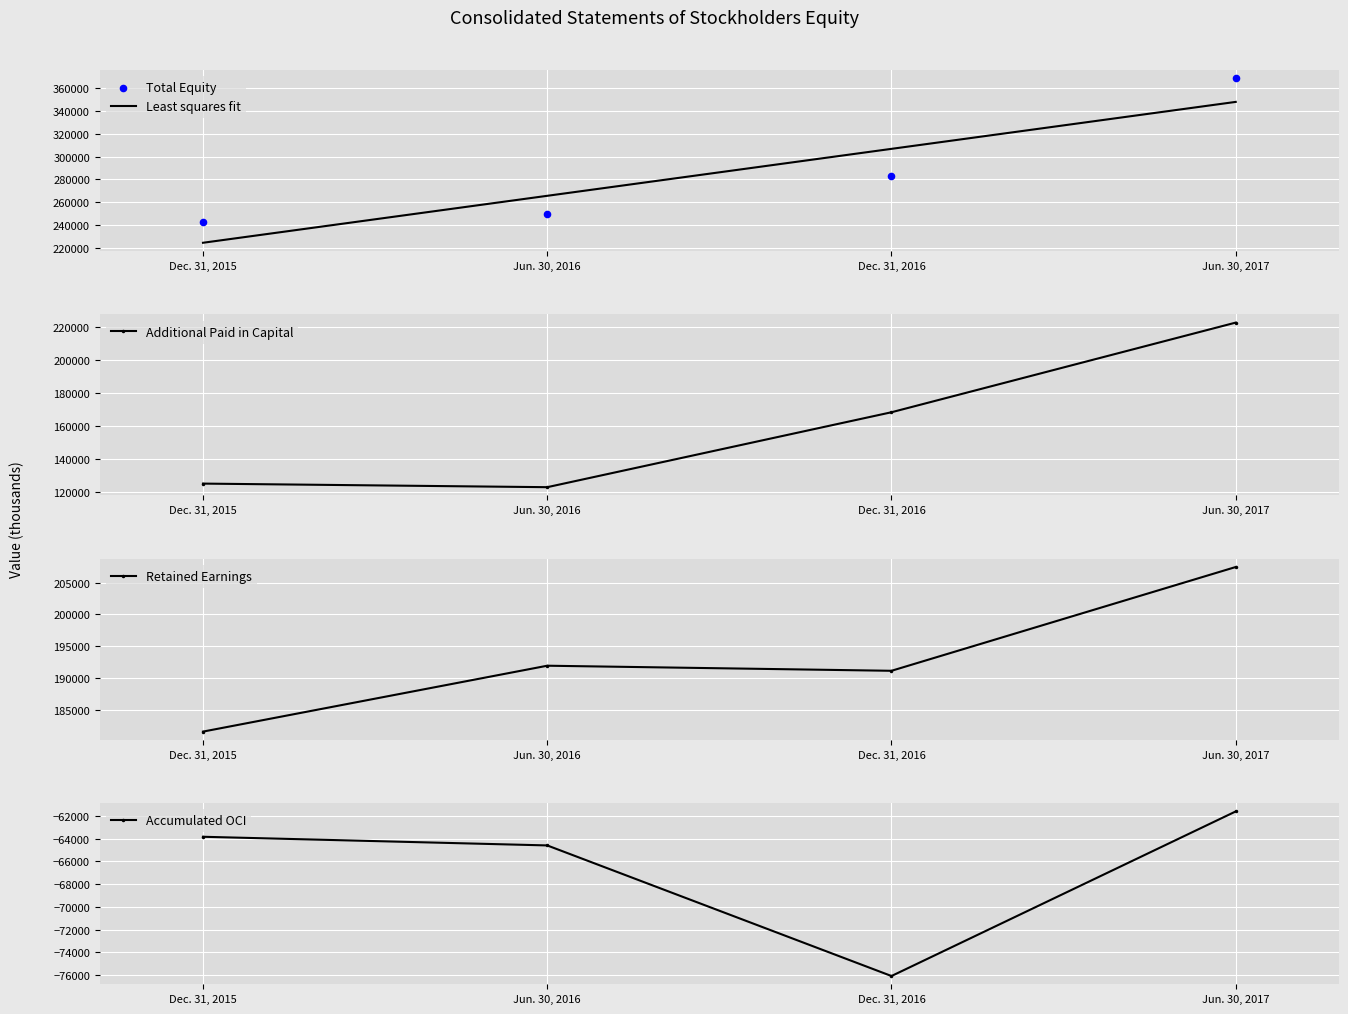

What is the total value across all series at Jun. 30, 2017?

1085499.1